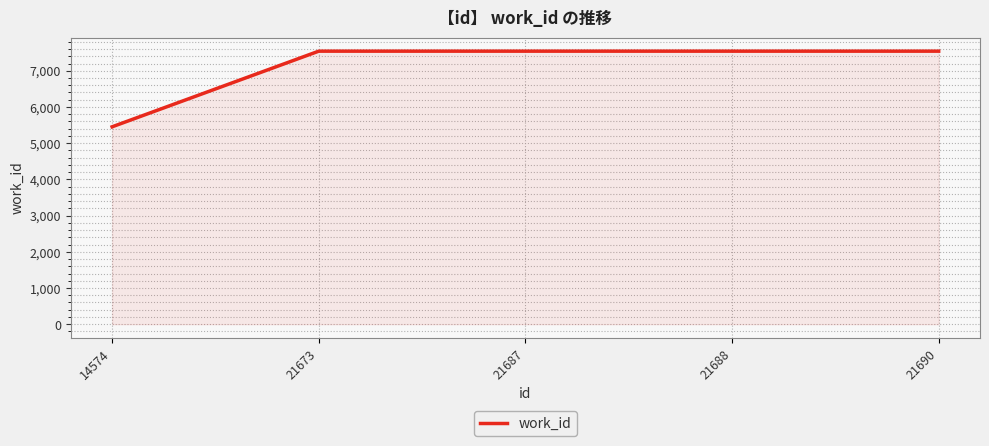

The chart shows a value of 7541 at 21687. True or false?

True